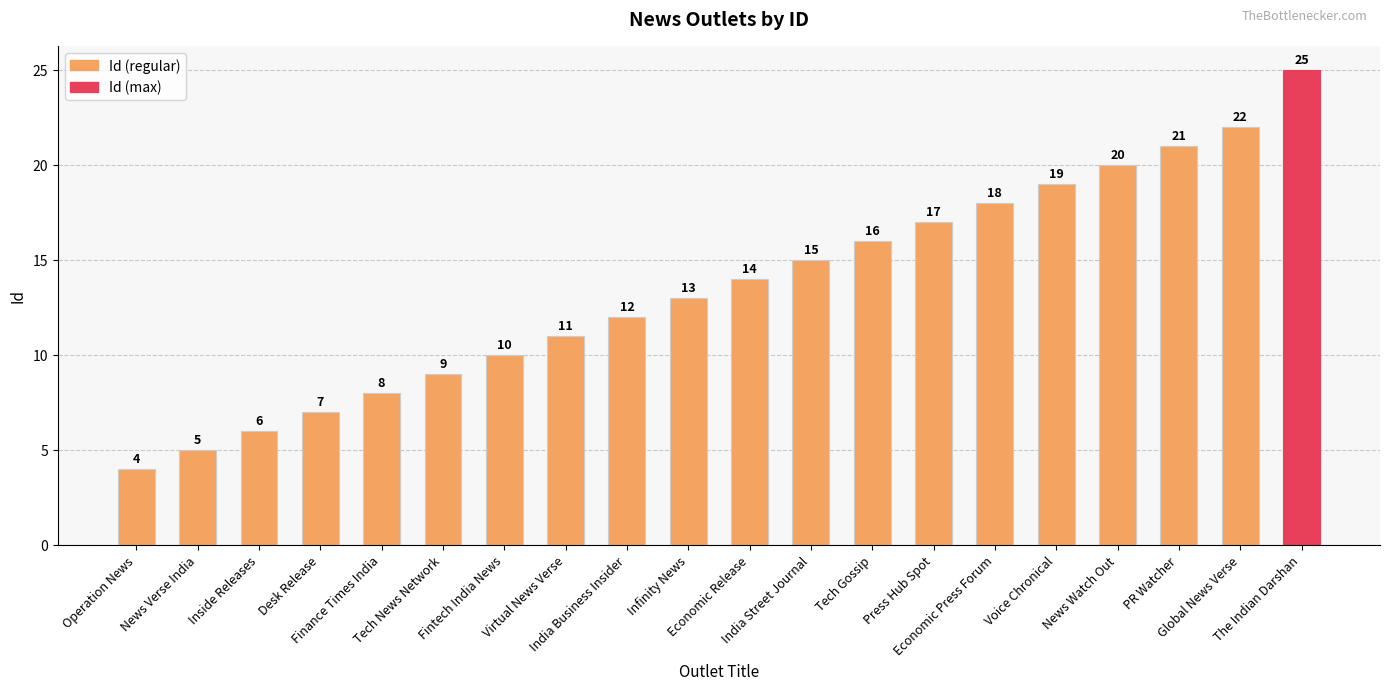

Does the chart contain any negative values?

No